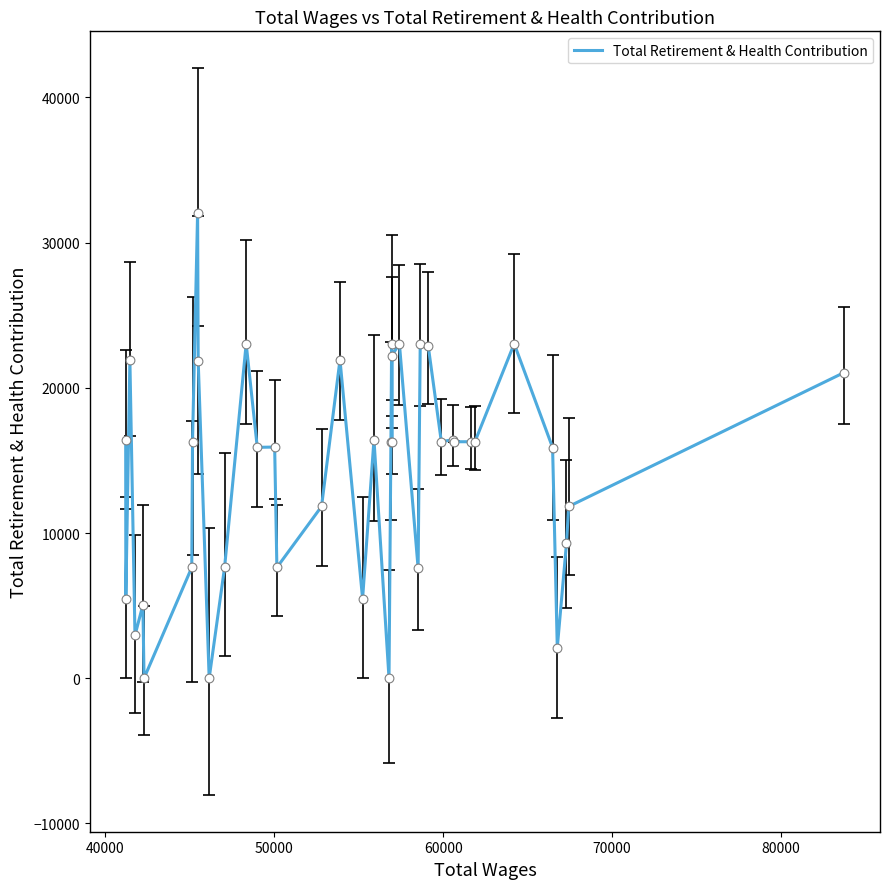

What is the difference between the maximum and minimum values?

32049